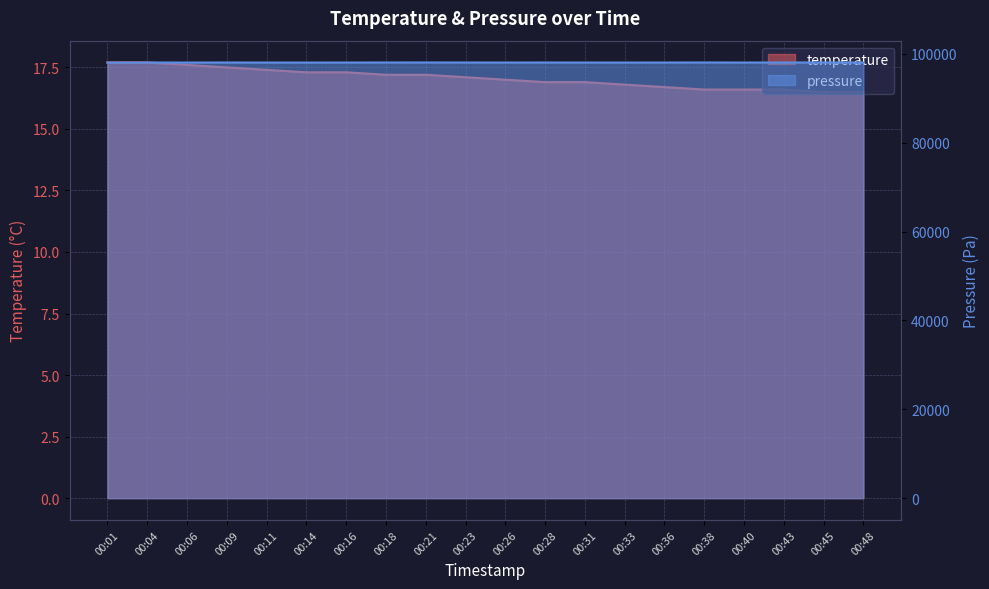

The temperature series shows 7.7 at 00:33. True or false?

False